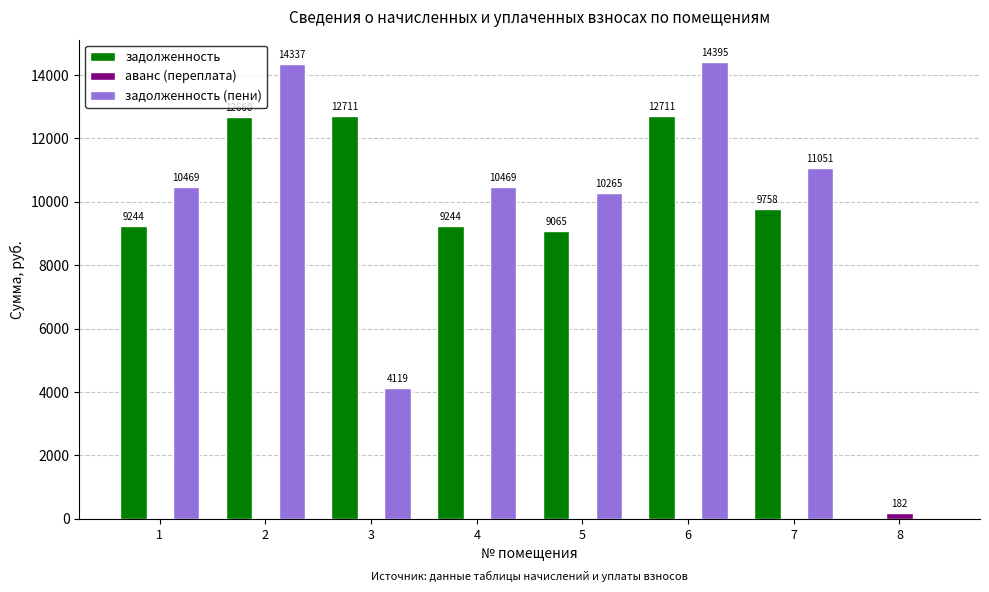

What is the greatest value displayed?

14395.6